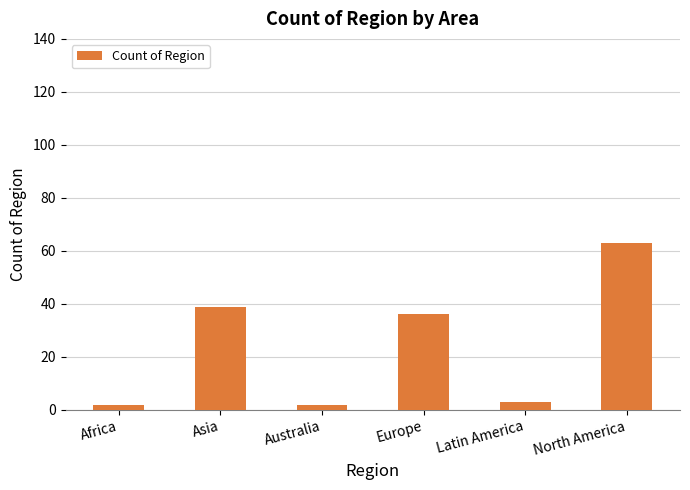

How many categories are shown in the chart?

6